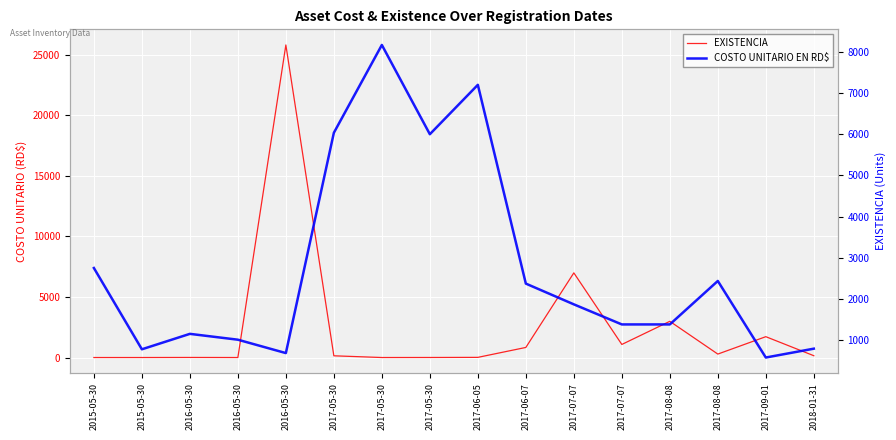

The value of EXISTENCIA at 2017-06-05 is 8.7. True or false?

False